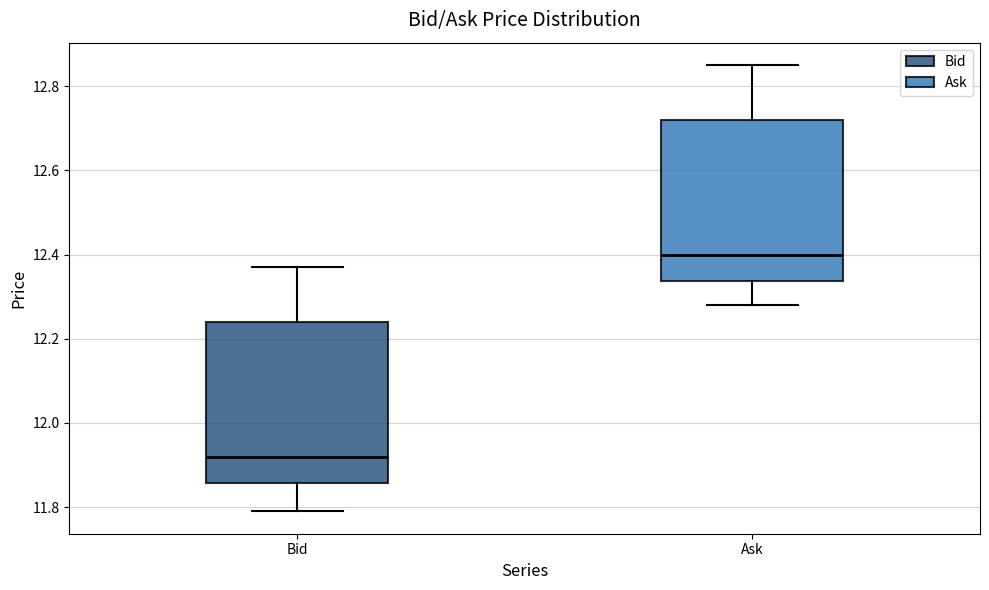

Reading left to right, transcribe this box plot: for each box, give where its median line is, the range the box spans, and where its two whiskers end, as read against the y-axis. The values are not printed on the chart, so give them approximately, as read against the axis.

Bid: median 11.92, box 11.86 to 12.24, whiskers 11.80 to 12.38
Ask: median 12.40, box 12.34 to 12.72, whiskers 12.28 to 12.86